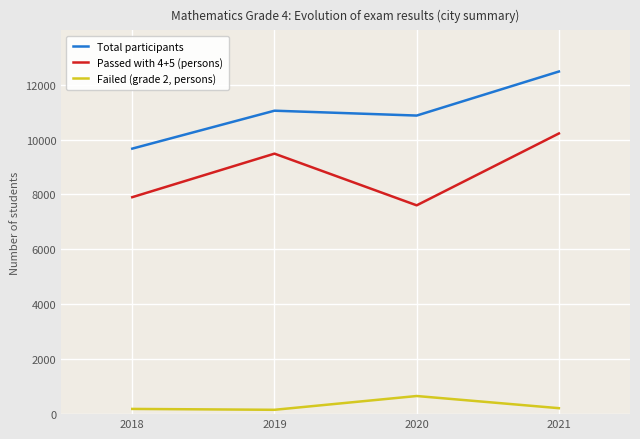

In Passed with 4+5 (persons), how many points are lower than both neighbors (excluding endpoints)?

1